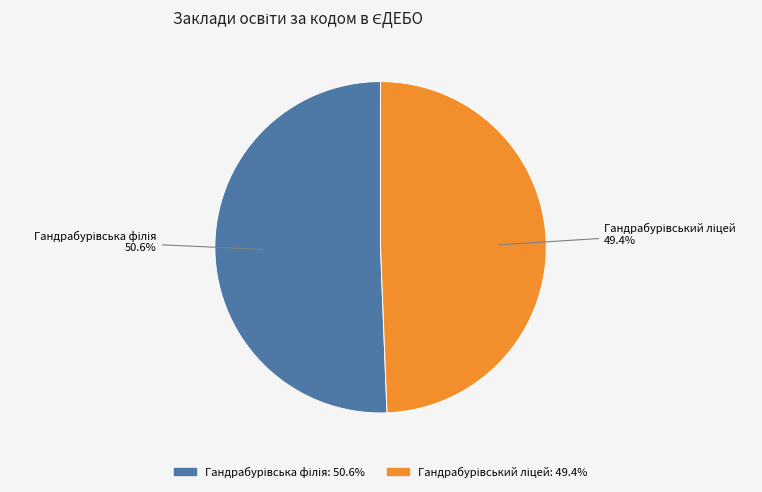

Is there any slice that represents more than half of the pie?

Yes